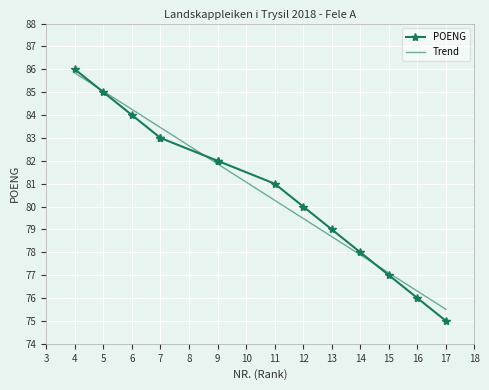

What is the difference between the values at 11 and 13?

2